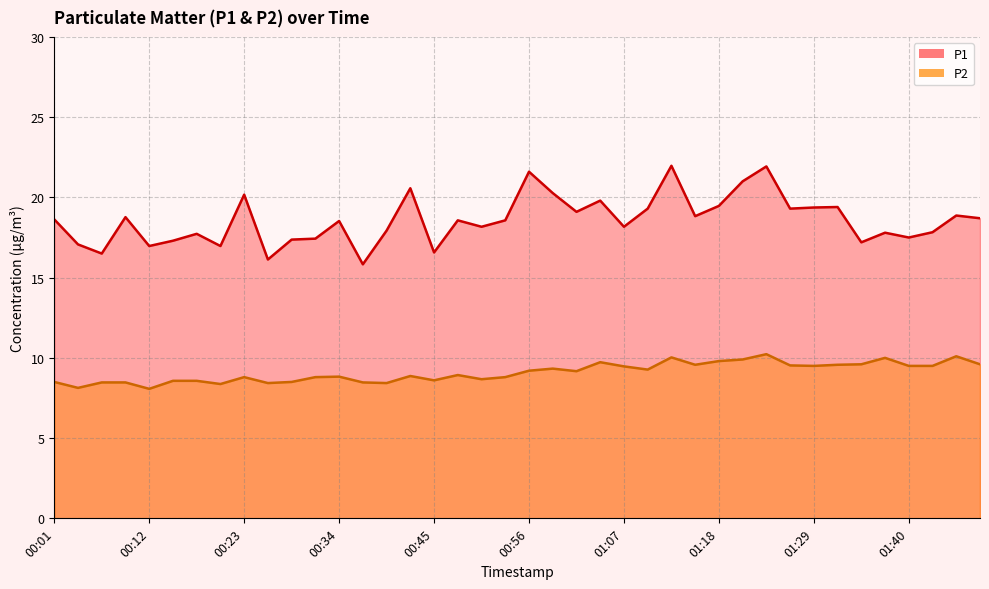

At which label does P2 first exceed 9?

00:56